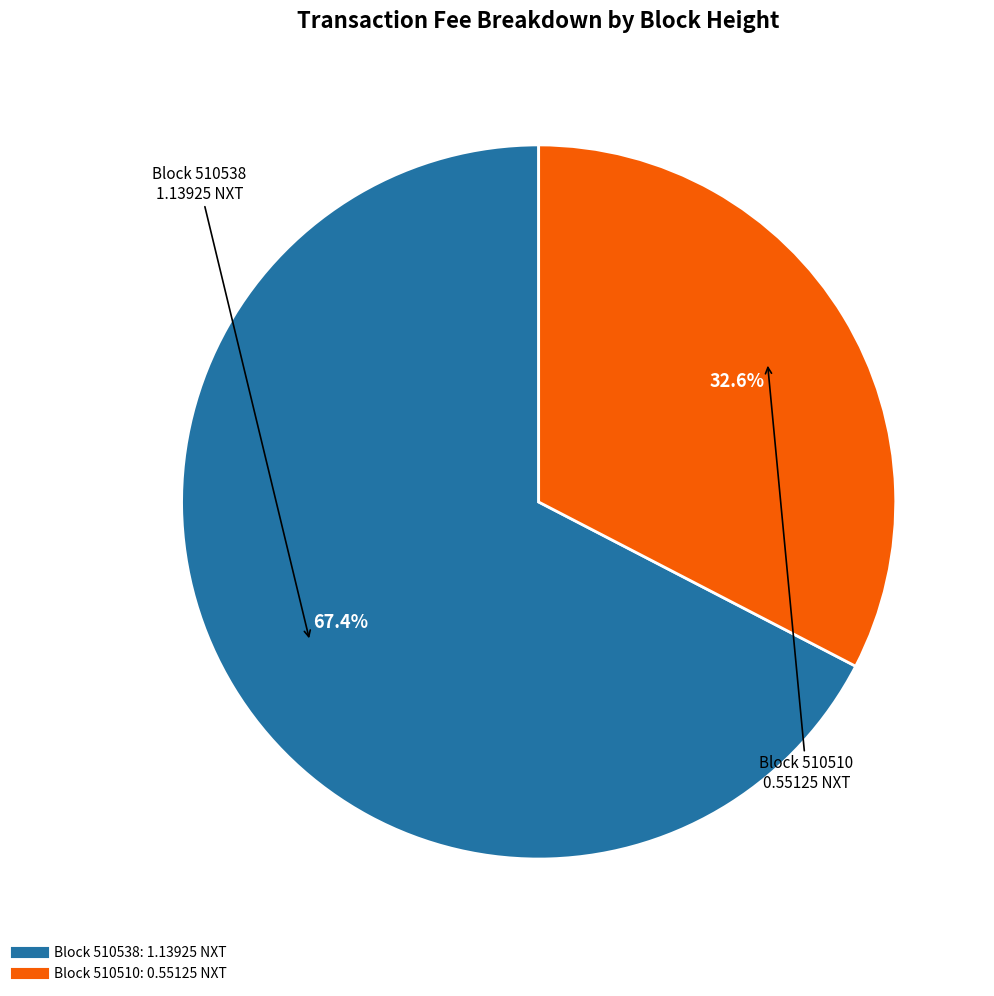

Is there a majority slice in this chart?

Yes